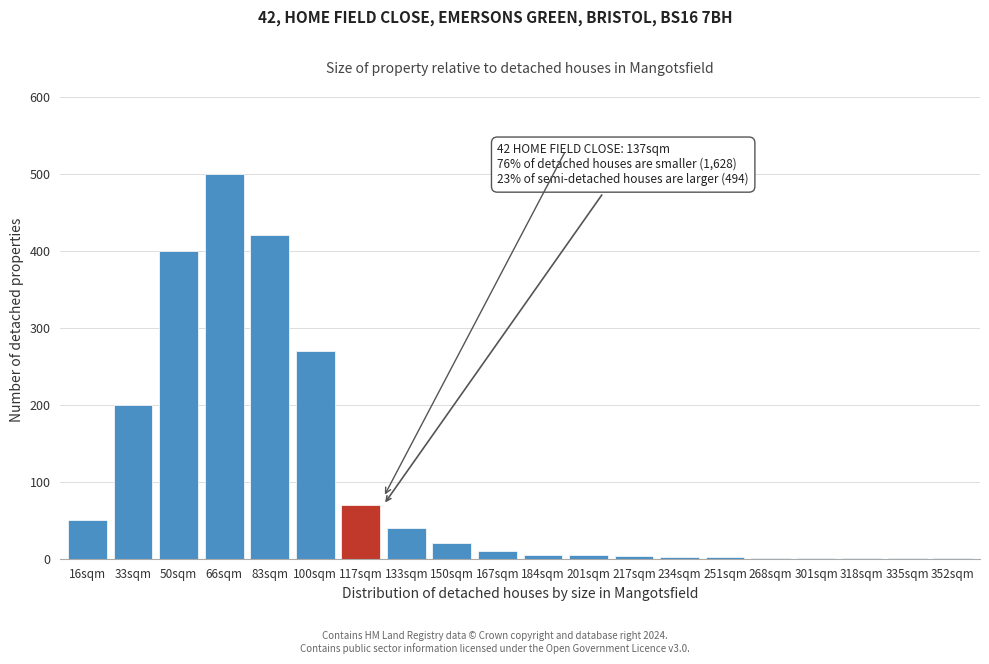

Which has a higher value, 33sqm or 150sqm?

33sqm